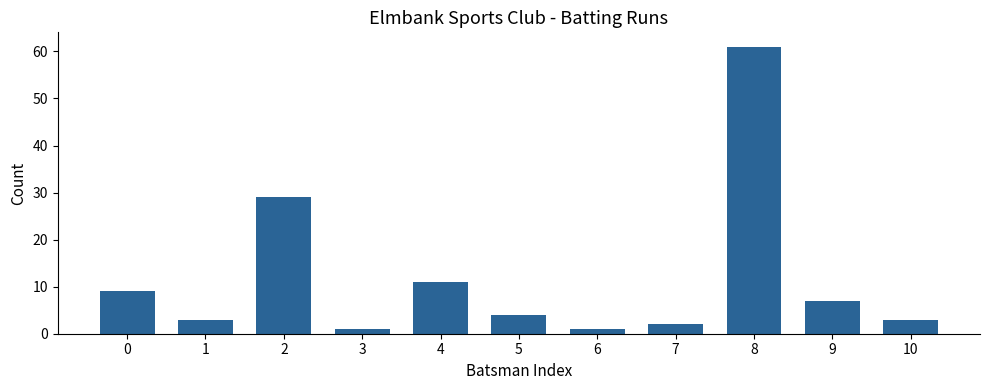

Reading left to right, extract all data points from this chart.

0=9	1=3	2=29	3=1	4=11	5=4	6=1	7=2	8=61	9=7	10=3